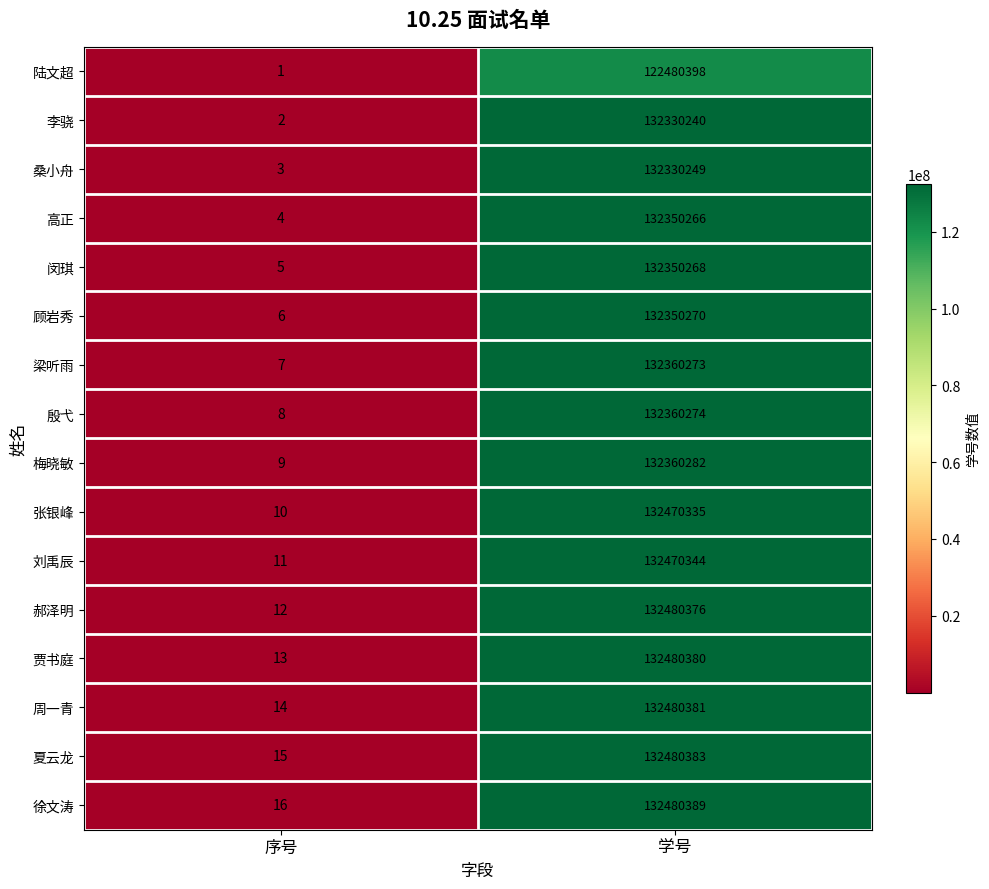

Which label corresponds to the largest value in the chart?

学号